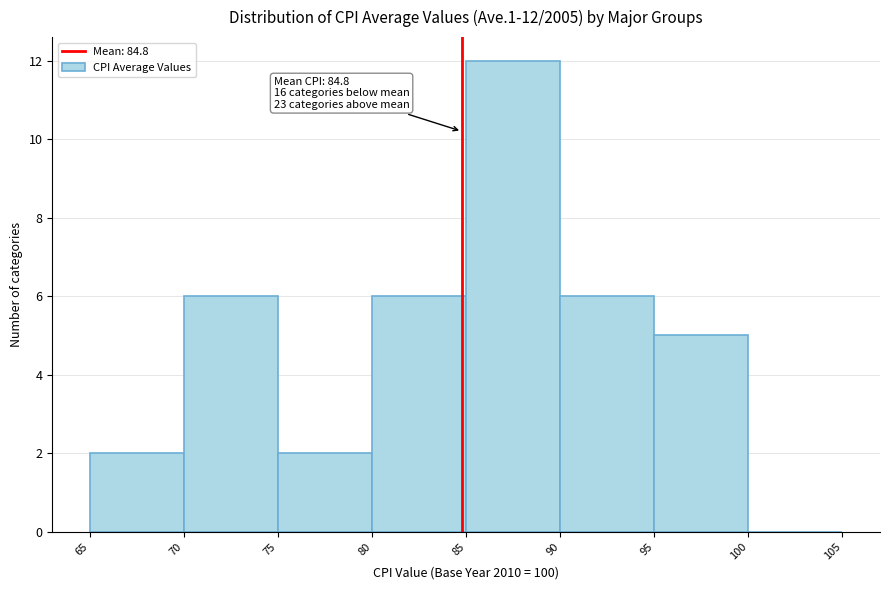

Over which range of the x-axis is the bar tallest?

85 to 90